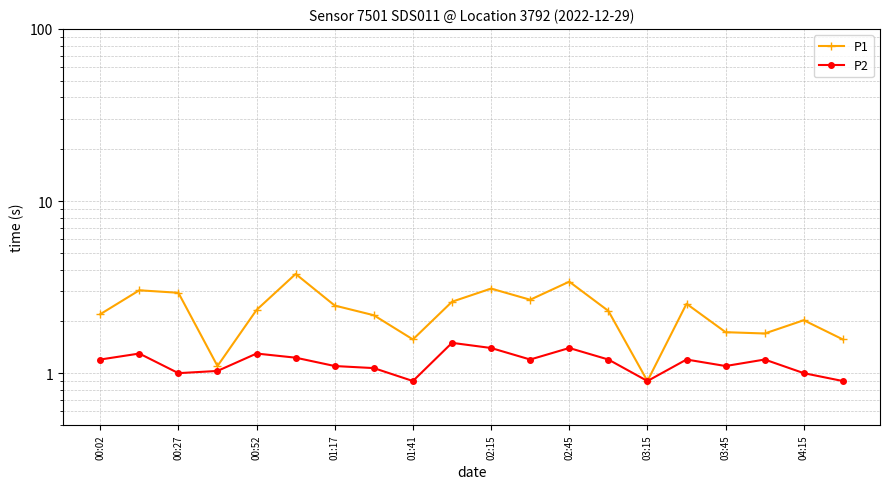

Read the P2 value at 02:45.

1.4